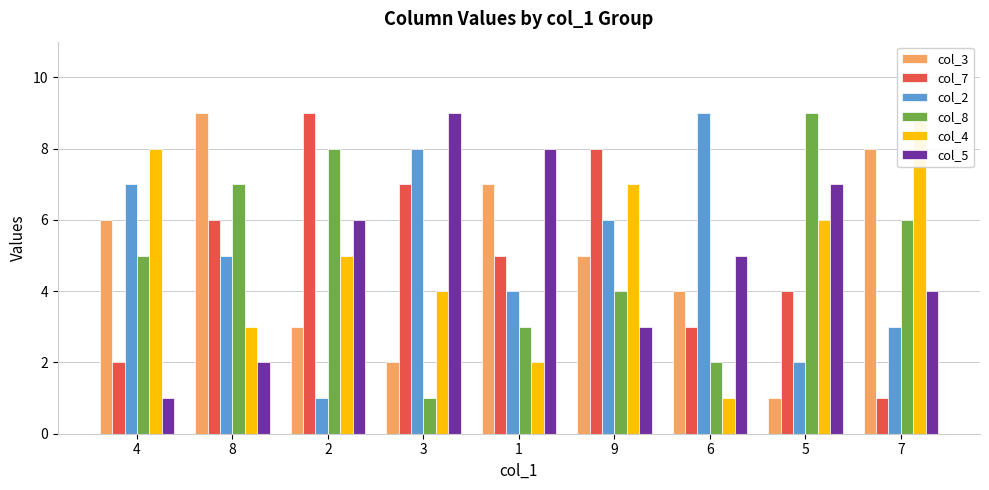

What position from the left is 1?

5